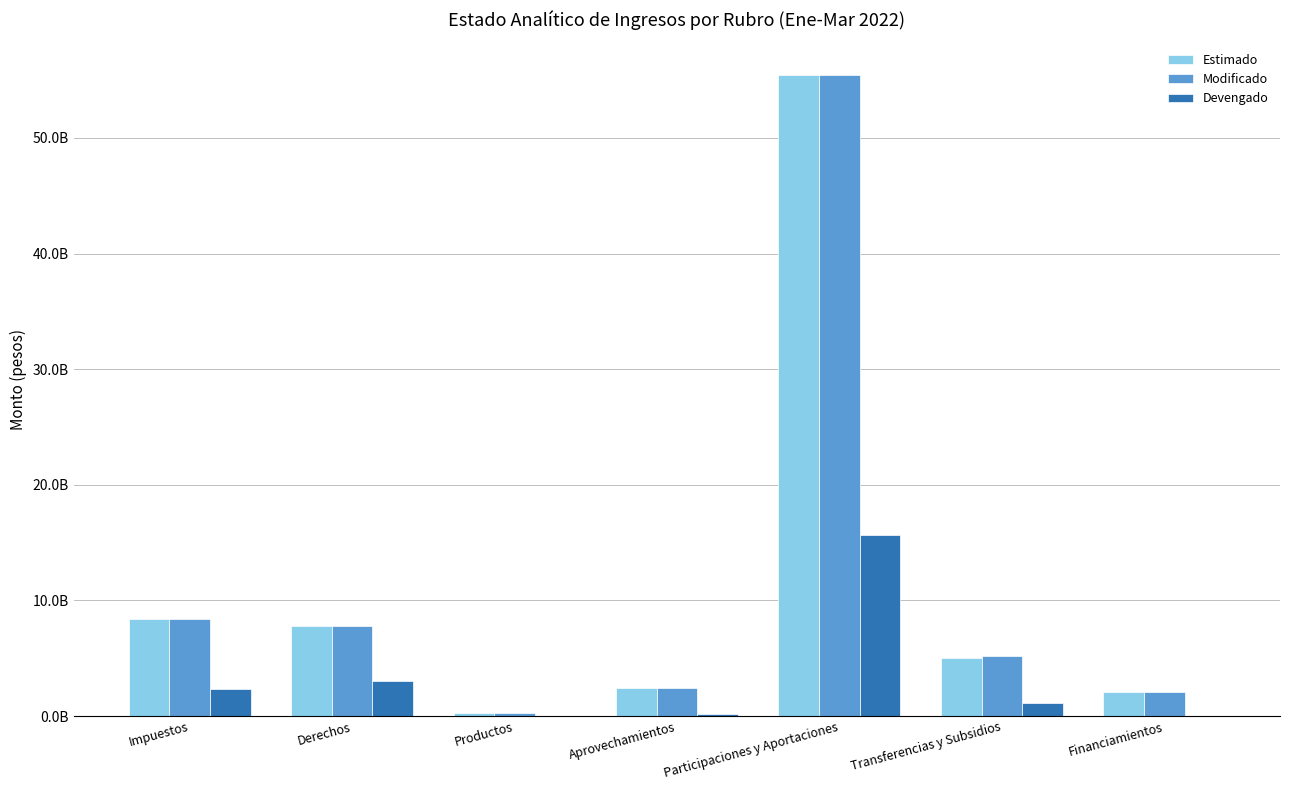

Rank the series by their maximum value, from highest to lowest.

Estimado, Modificado, Devengado